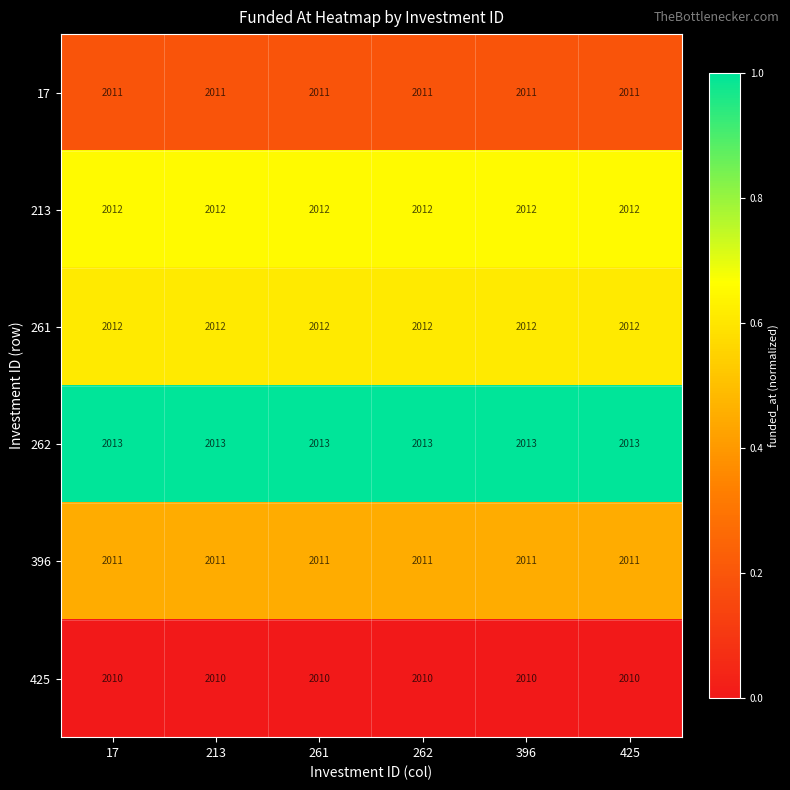

Read the 262 value at 213.

2013